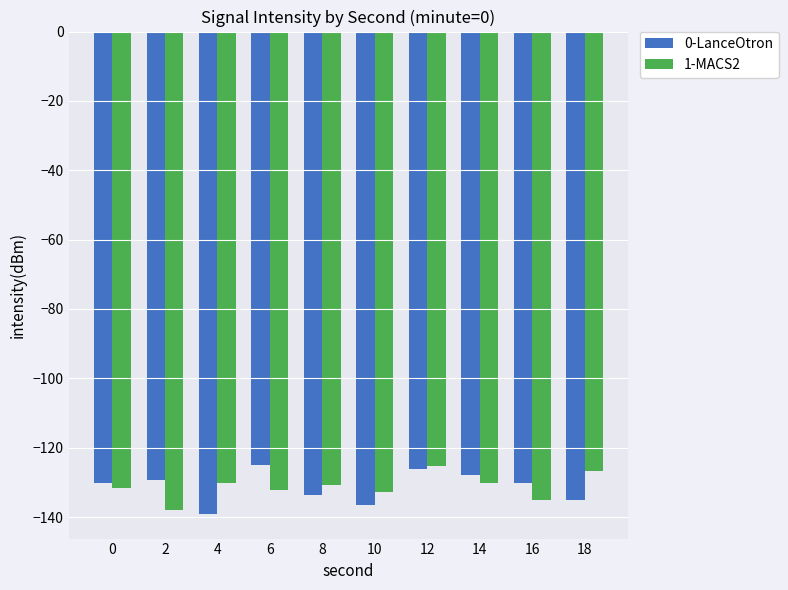

What is the average value of the 0-LanceOtron series?

-131.3